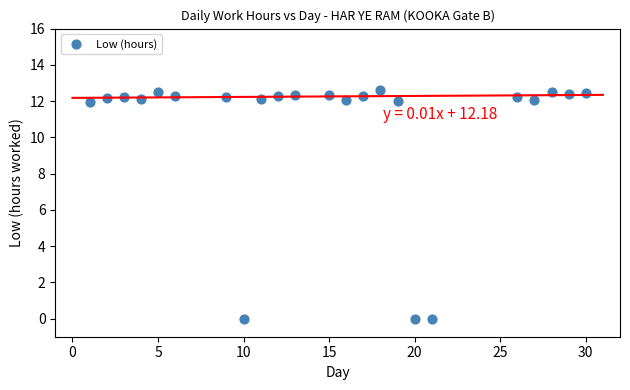

What is the range of Y values (max minus min)?

12.6